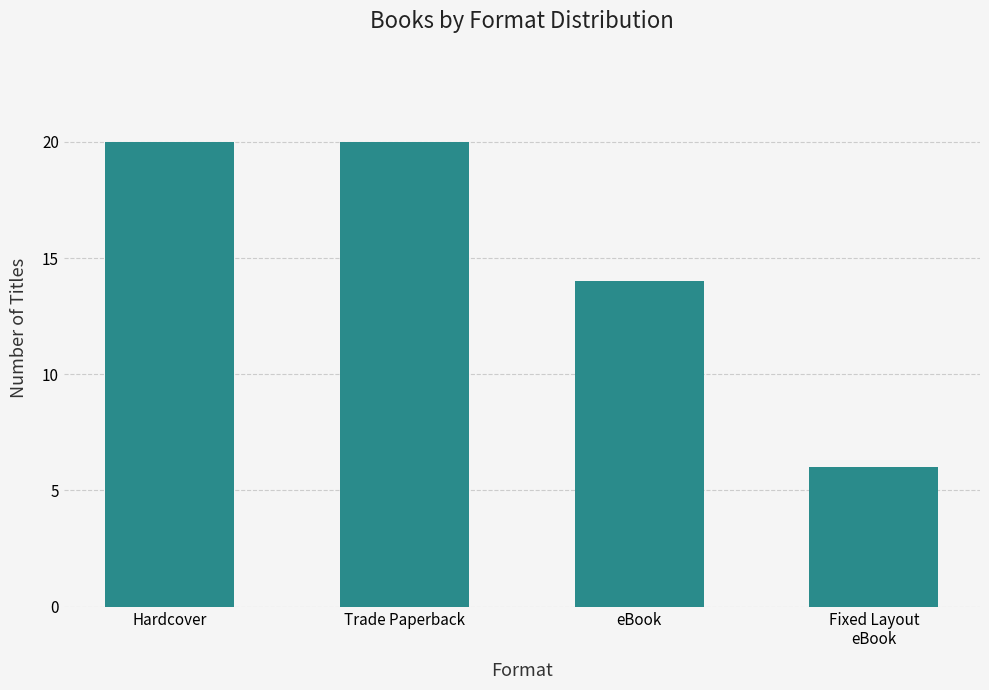

Between Fixed Layout
eBook and eBook, which is larger?

eBook